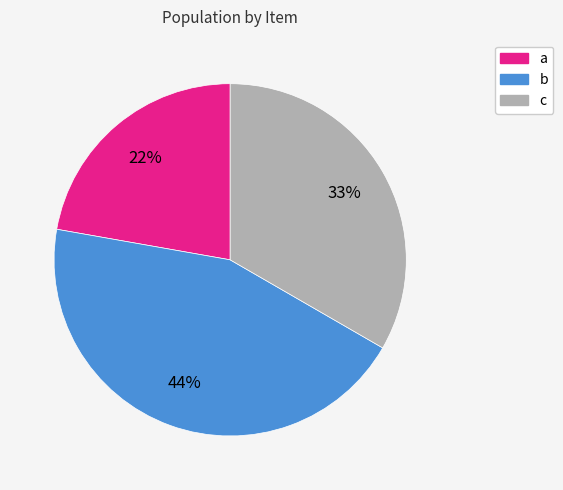

How many segments does this pie chart have?

3